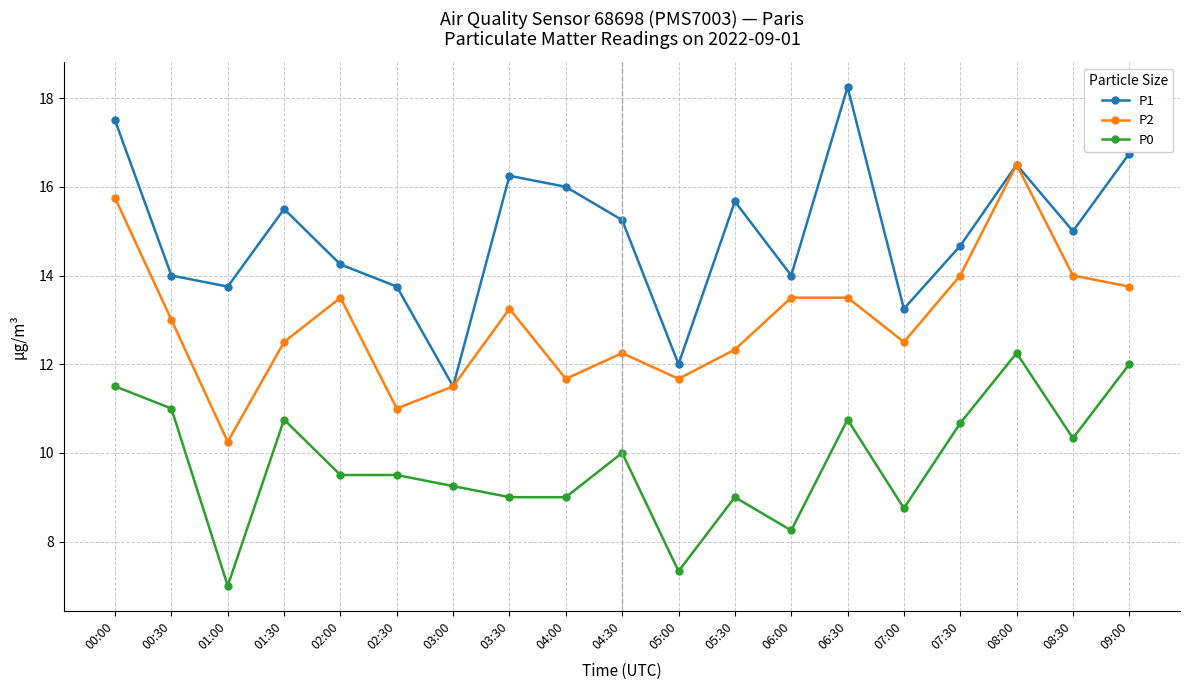

Where does the P0 series first go above 9?

00:00